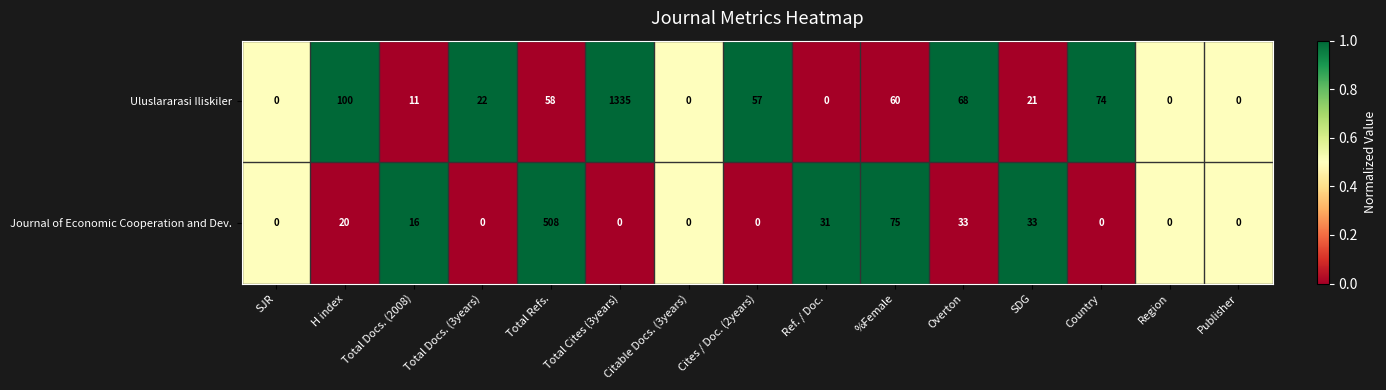

What is the sum of all Journal of Economic Cooperation and Dev. values?

716